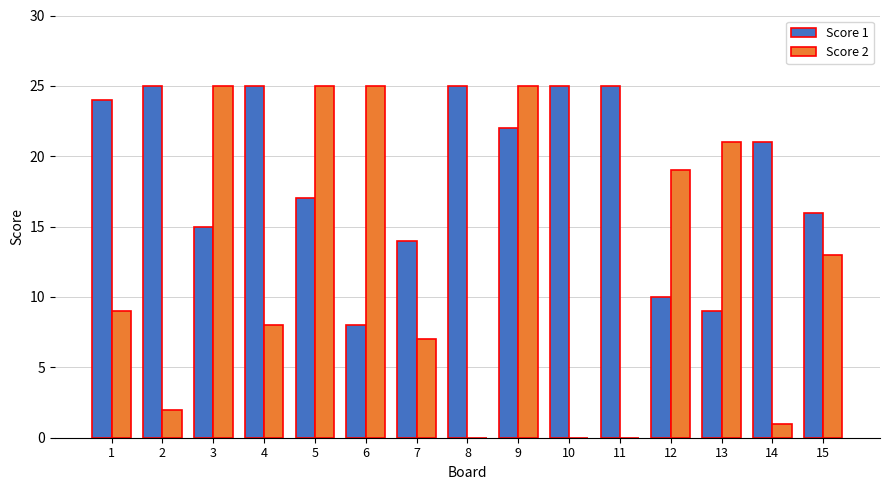

Which series has the widest spread of values?

Score 2